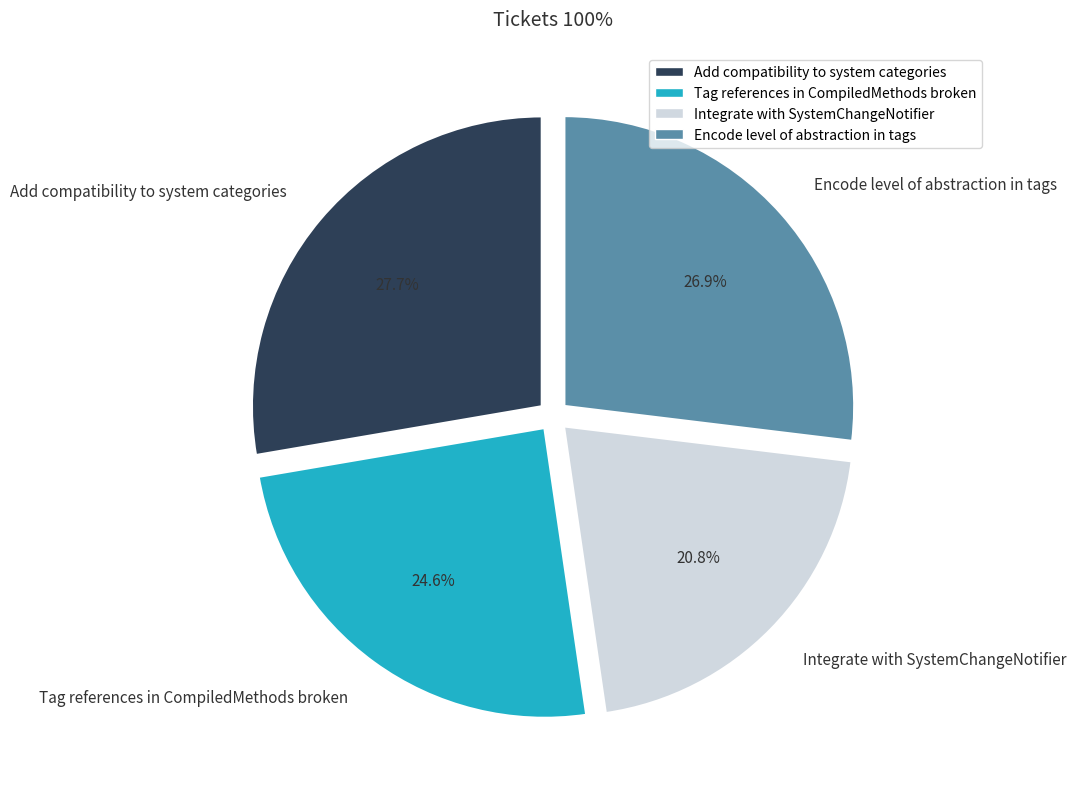

Rank the categories by value from highest to lowest.

Add compatibility to system categories, Encode level of abstraction in tags, Tag references in CompiledMethods broken, Integrate with SystemChangeNotifier